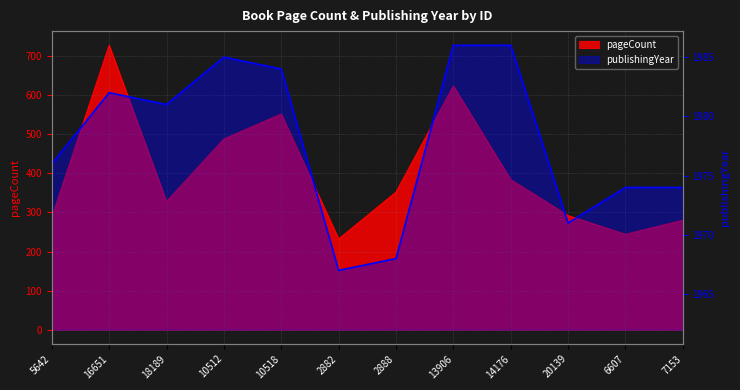

At which label is publishingYear closest to 1976?

5642